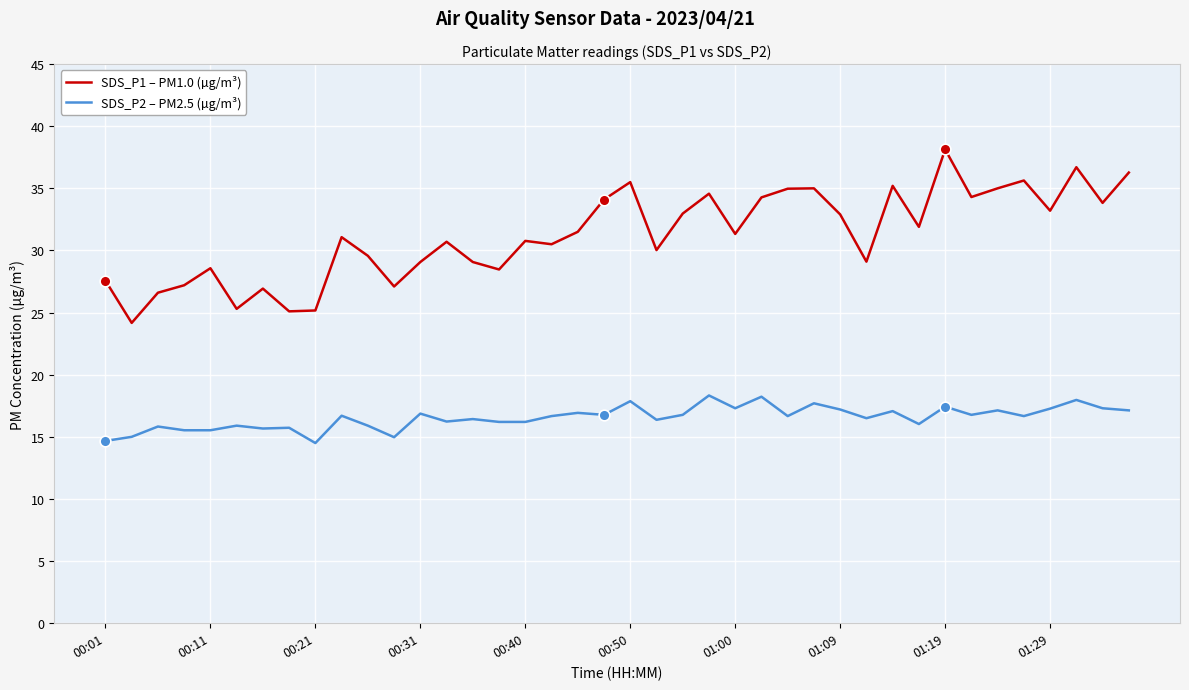

List the series in order of their peak value, lowest first.

SDS_P2 – PM2.5 (µg/m³), SDS_P1 – PM1.0 (µg/m³)